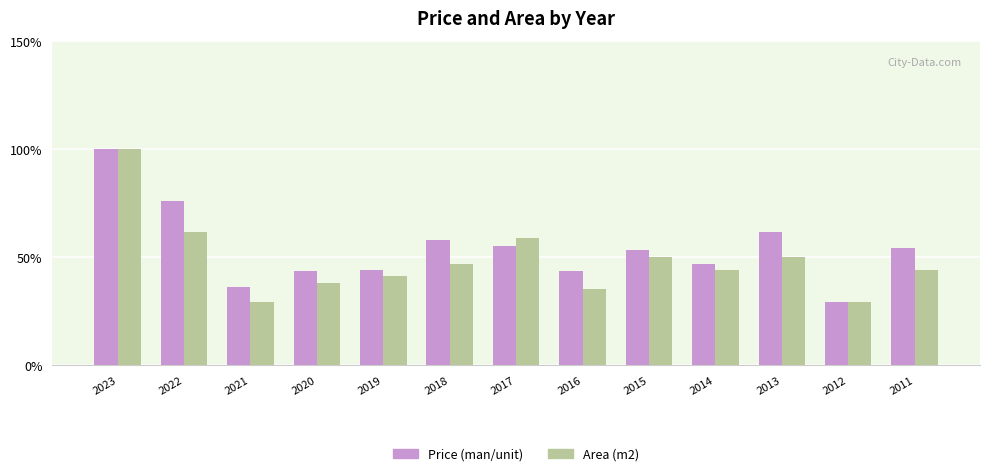

What is the minimum value for Price (man/unit)?

29.4